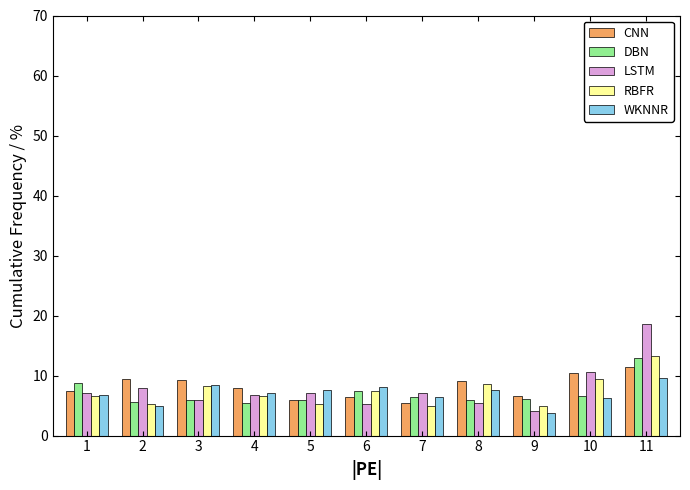

Is it true that LSTM equals 9.6 at 3?

False